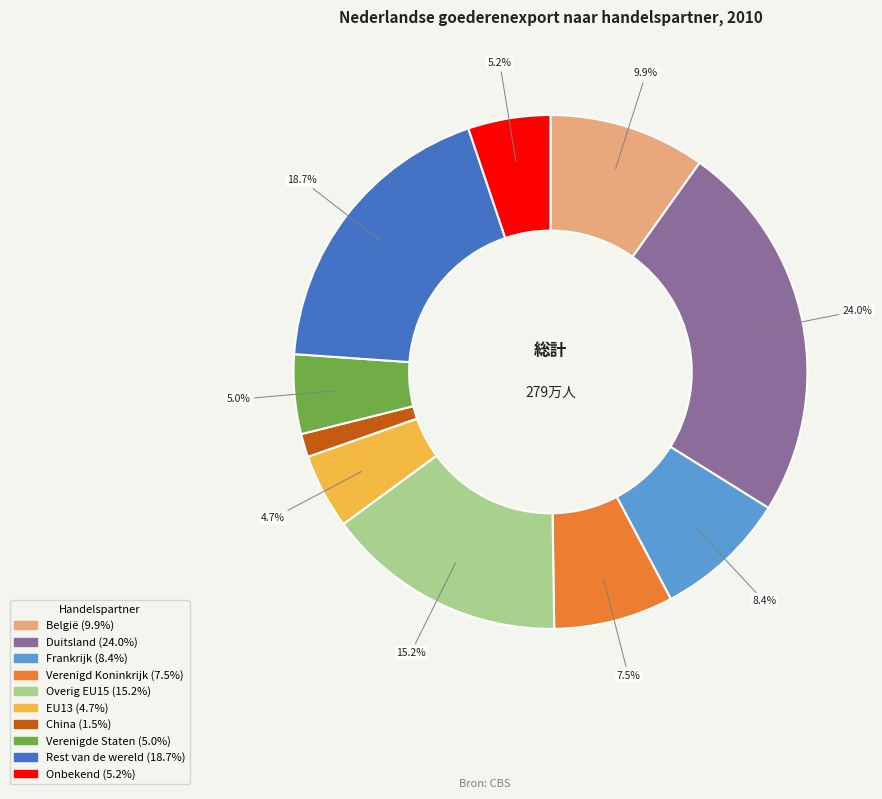

Which category has the biggest portion of the pie?

Duitsland